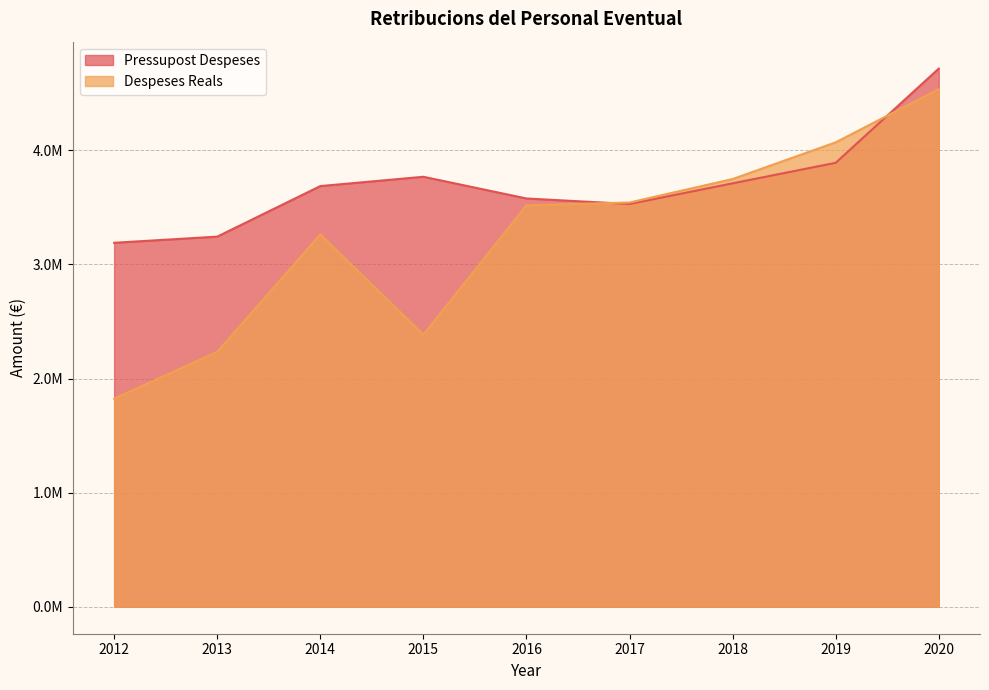

What is the value of the Despeses Reals point at the 2nd from the left?

2234360.5